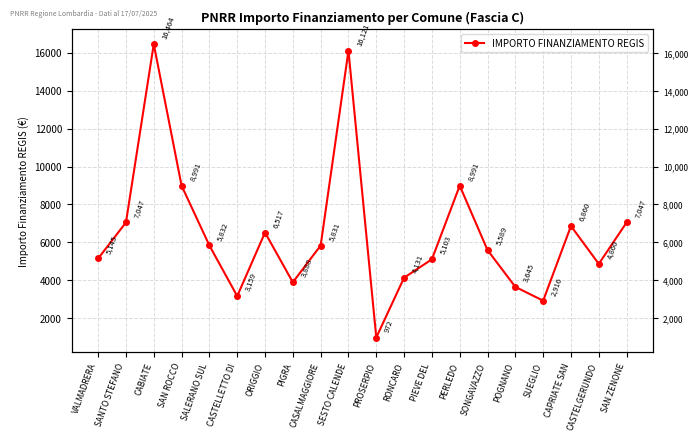

What position from the left is SAN ROCCO?

4